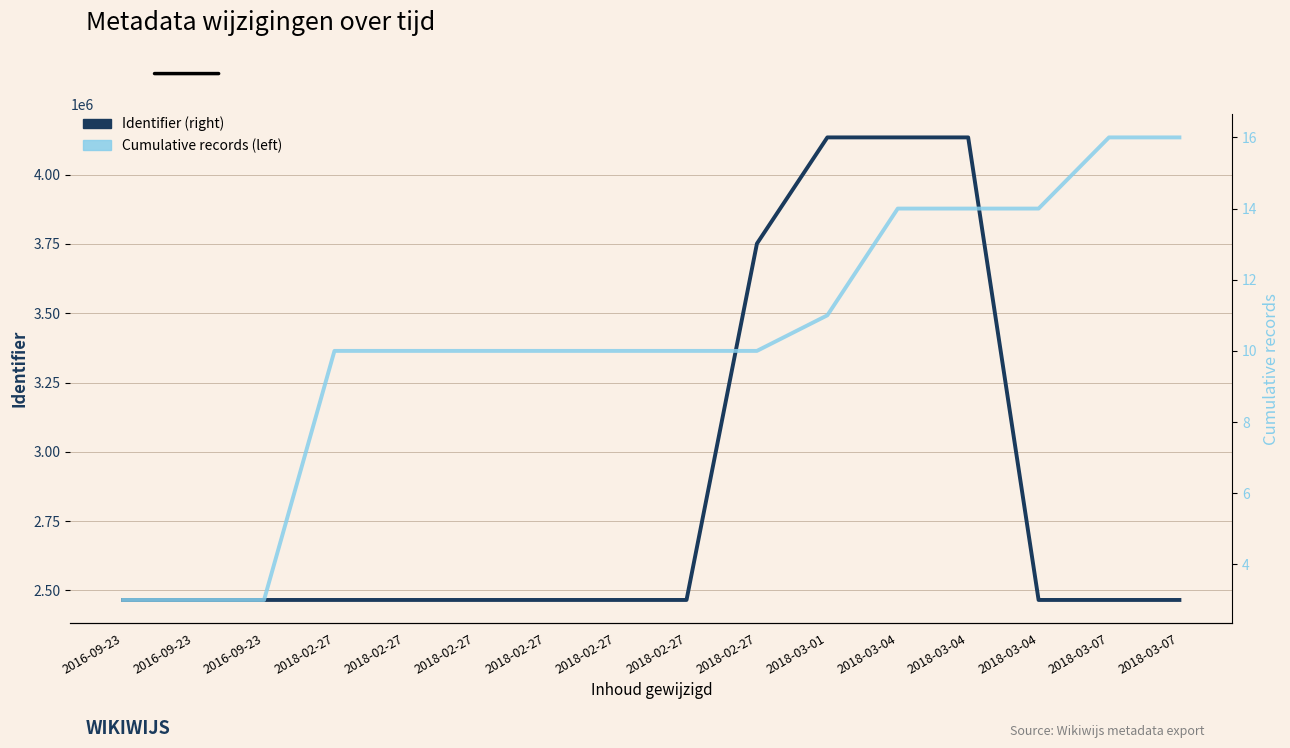

What is the spread (max minus min) of values at 2018-02-27?

2465185